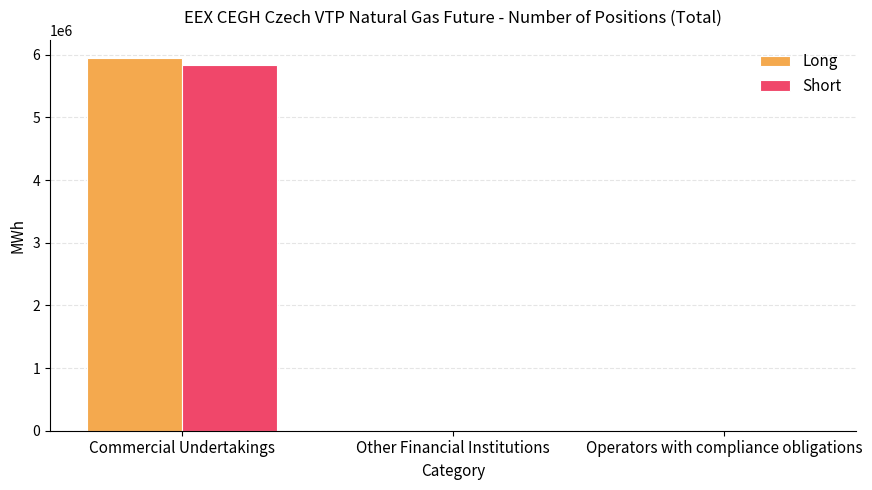

Count the number of data series in this chart.

2